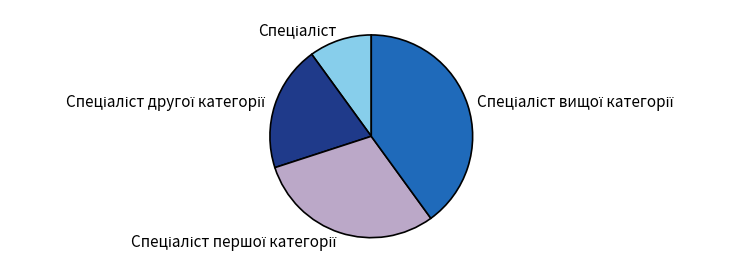

Is there a majority slice in this chart?

No